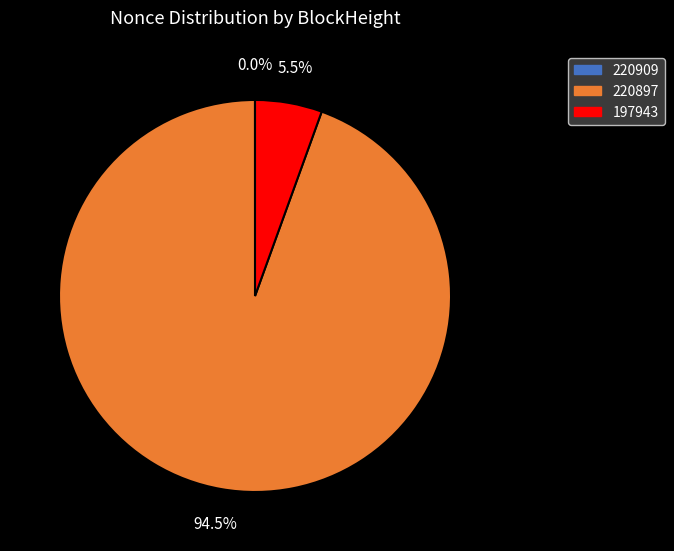

To the nearest percent, what is the difference between the largest and smallest slice percentages?

94%